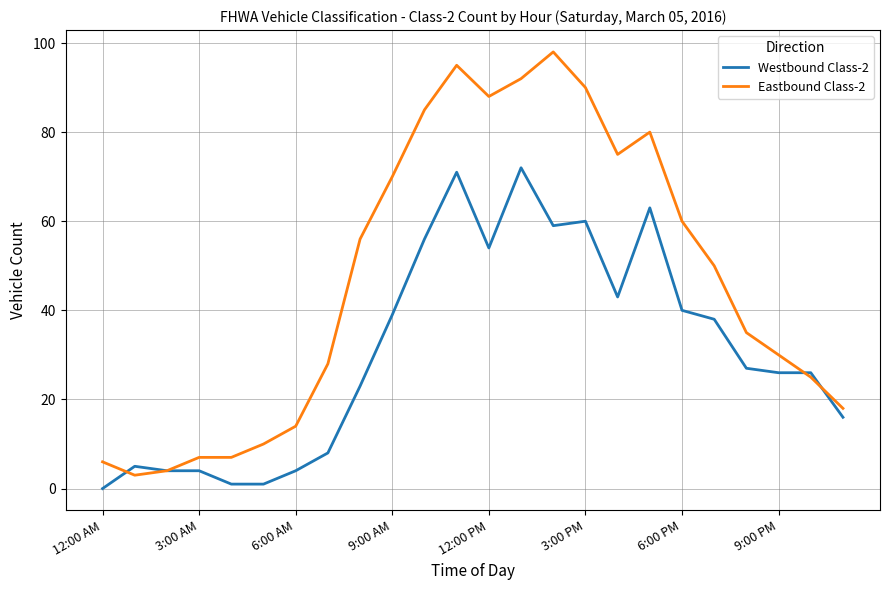

How many series are shown in this chart?

2